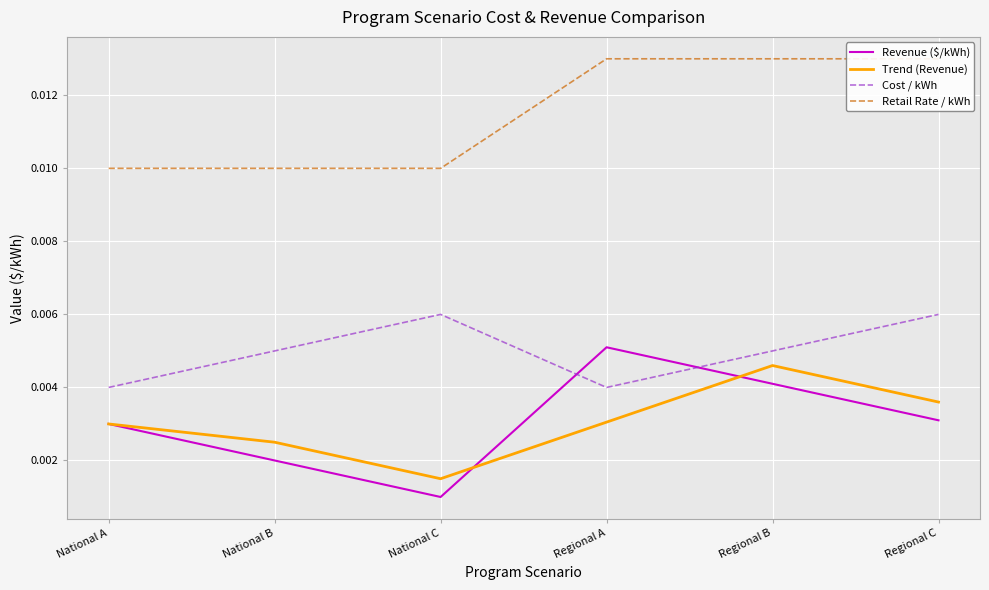

What are all the series names shown in the legend?

Revenue ($/kWh), Trend (Revenue), Cost / kWh, Retail Rate / kWh